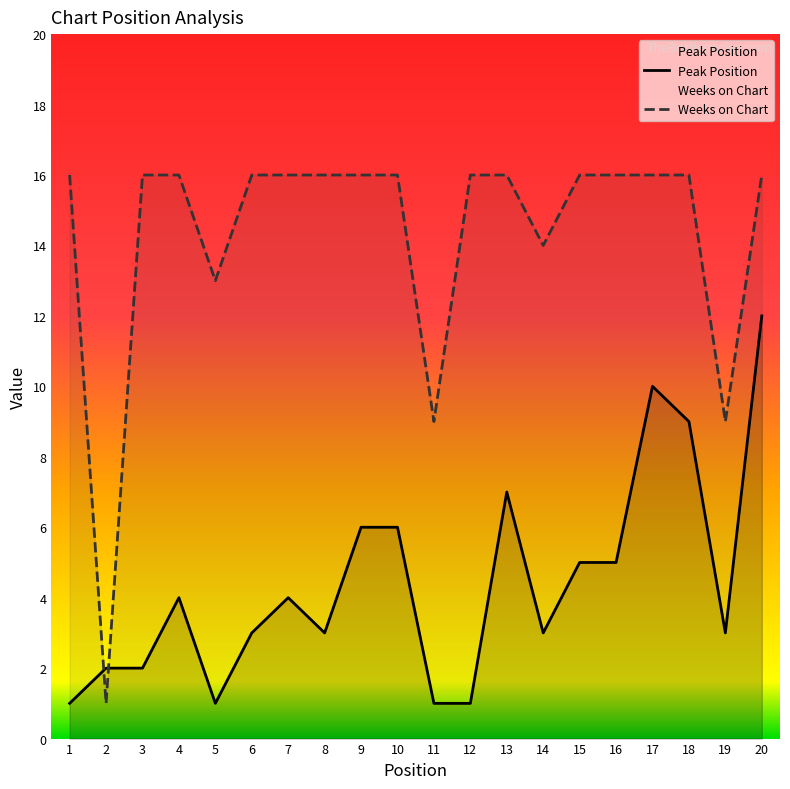

Where do Weeks on Chart and Peak Position first cross each other?

1 and 2